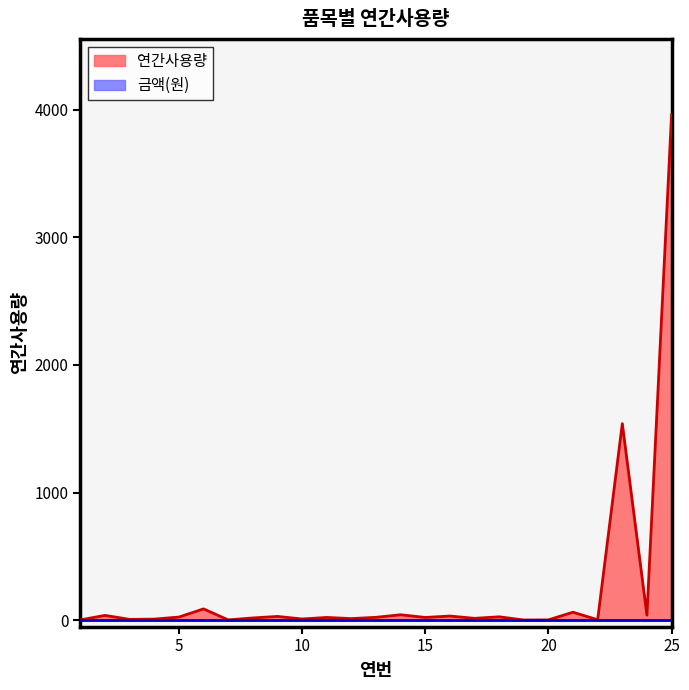

List the labels in order of value, largest first.

25, 23, 6, 21, 14, 24, 2, 16, 9, 18, 5, 13, 11, 15, 8, 17, 12, 10, 4, 3, 22, 1, 7, 20, 19